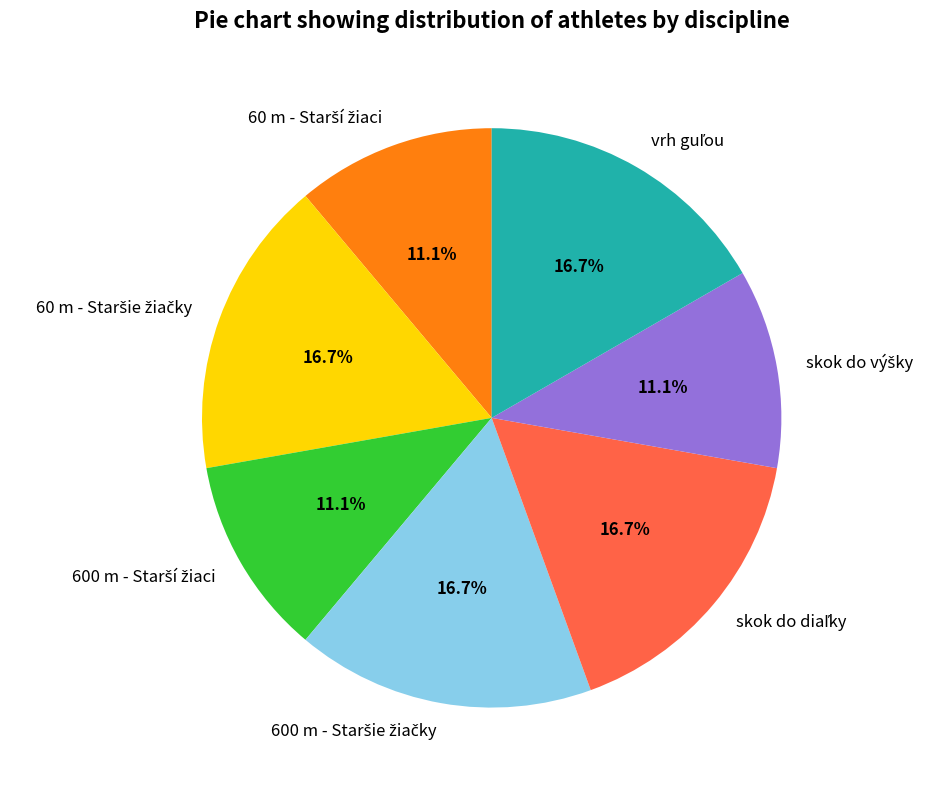

Is there a majority slice in this chart?

No